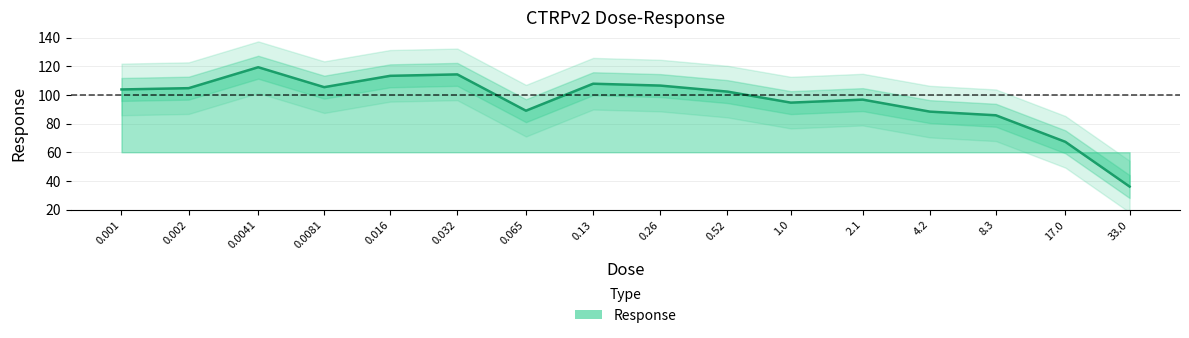

What is the difference between the second highest and second lowest values?

47.0